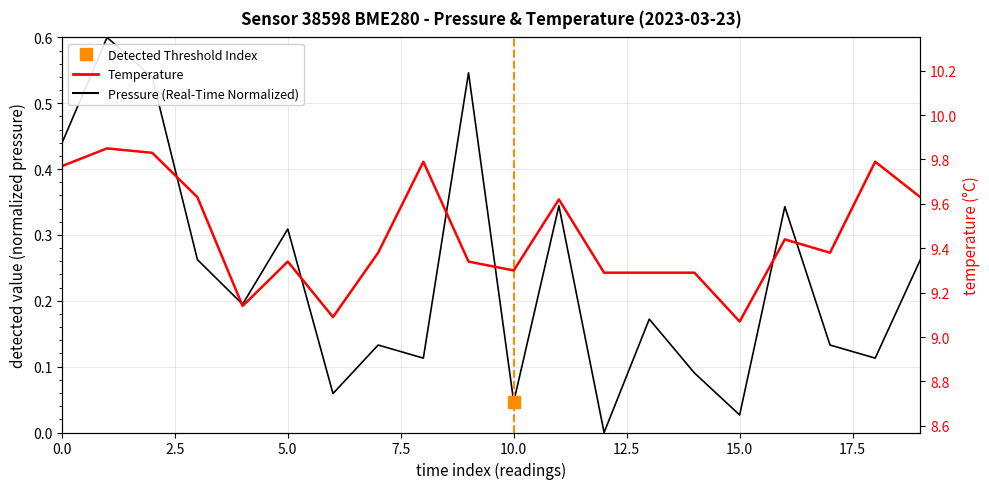

Which label corresponds to the largest value in the chart?

temperature